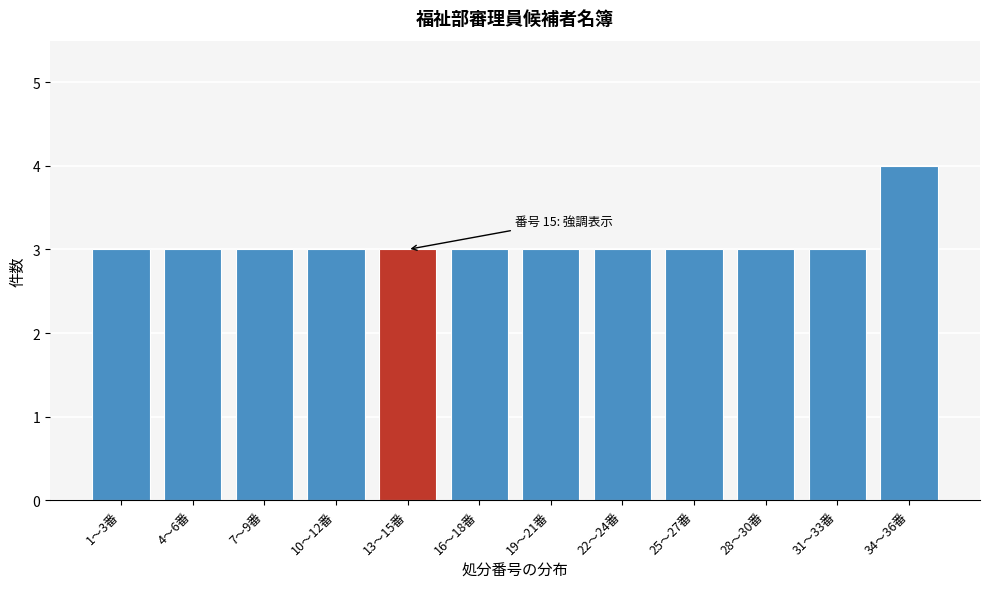

Reading right to left, list all the values displayed in this chart.

34〜36番=4	31〜33番=3	28〜30番=3	25〜27番=3	22〜24番=3	19〜21番=3	16〜18番=3	13〜15番=3	10〜12番=3	7〜9番=3	4〜6番=3	1〜3番=3